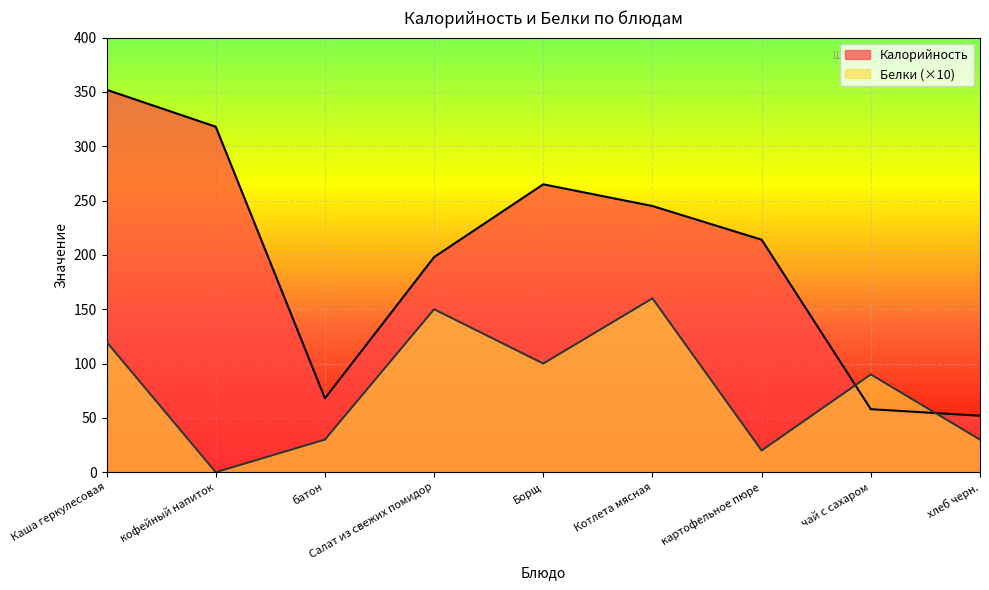

What is the difference between the second highest and minimum values in the Калорийность series?

266